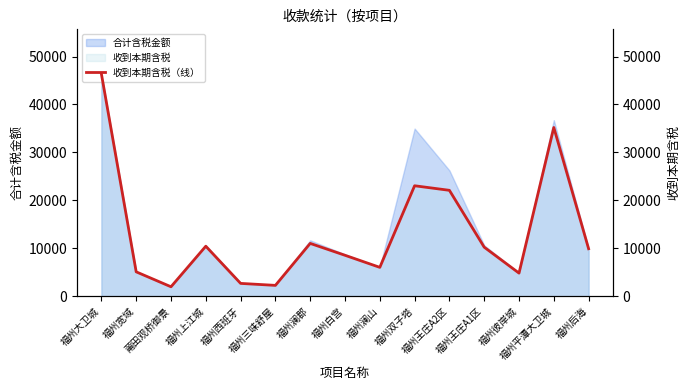

Reading left to right, transcribe all the data shown in this chart.

46388.3	5118.7	2006.5	10459.2	2709.4	2296.1	11045.7	8570.2	6053.5	23060.2	22108.8	10257.5	4853.2	35205.4	9931.1